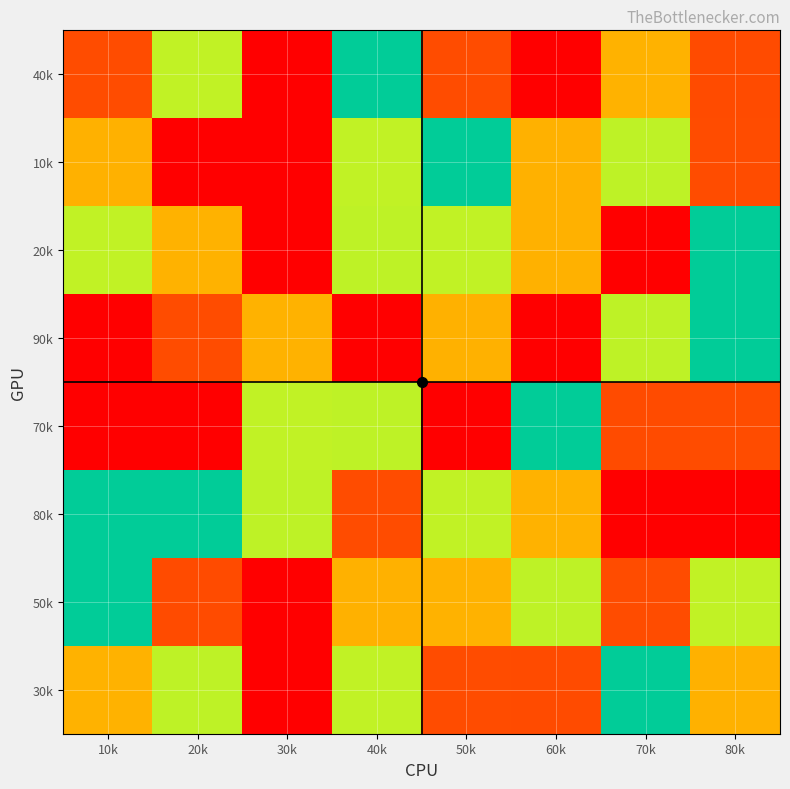

Rank the series by their maximum value, from highest to lowest.

40k, 10k, 20k, 90k, 70k, 80k, 50k, 30k